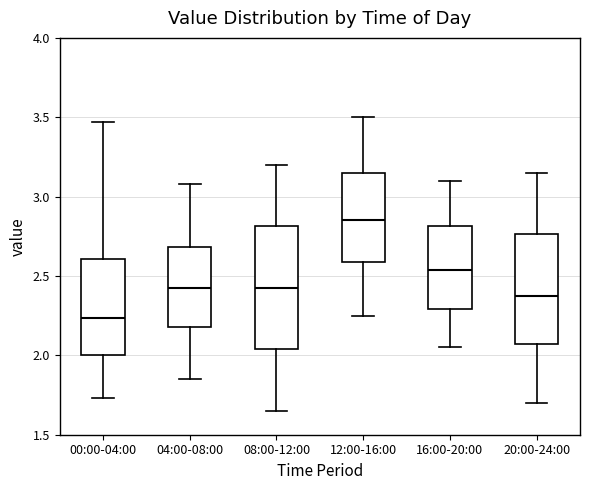

Which box has the lowest median line?

00:00-04:00